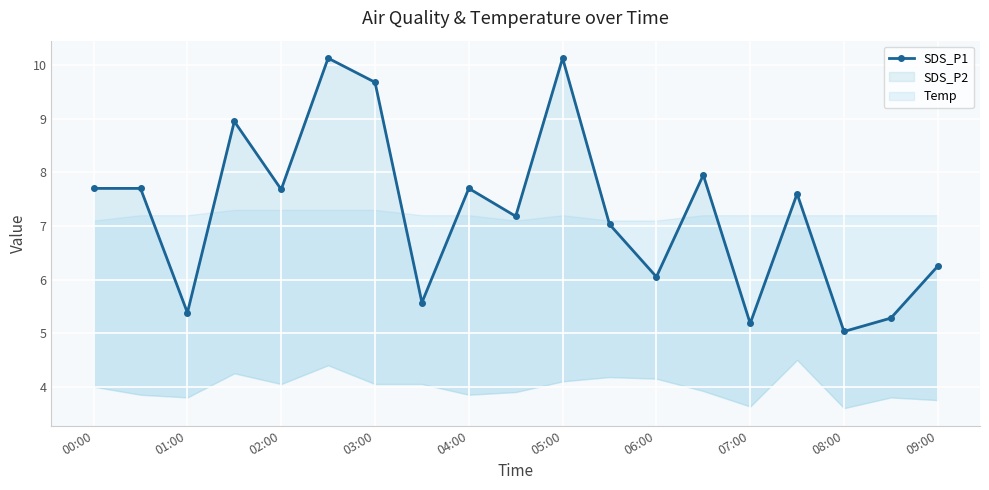

What is the value of the 13th point from the left?

6.0